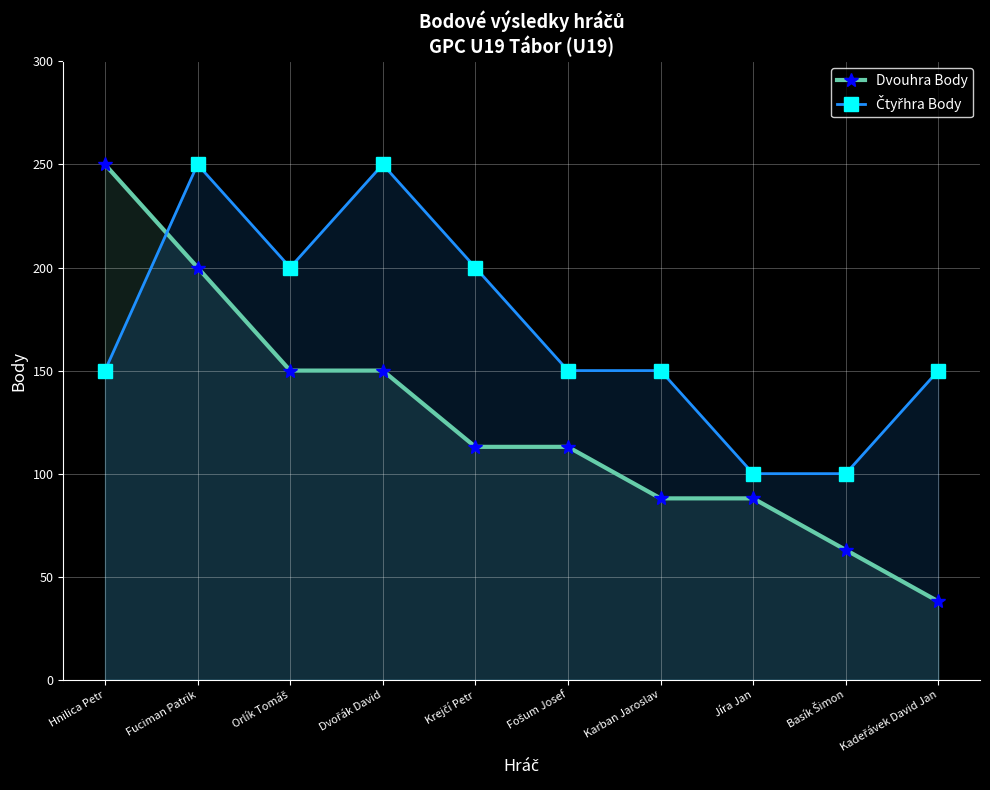

Which series ends up on top after the final intersection of Dvouhra Body and Čtyřhra Body?

Čtyřhra Body